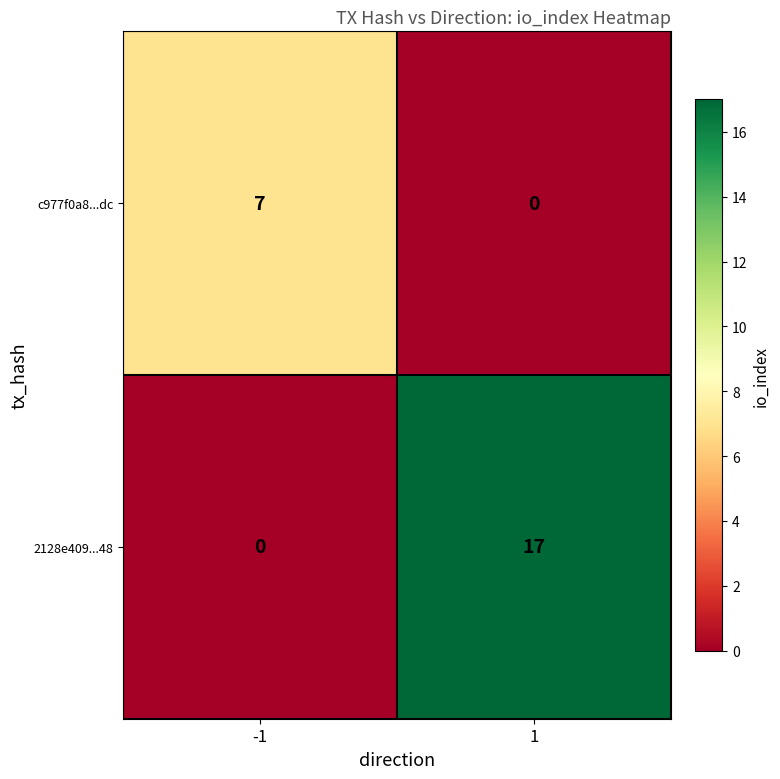

What is the difference between the c977f0a8...dc values at 1 and -1?

7